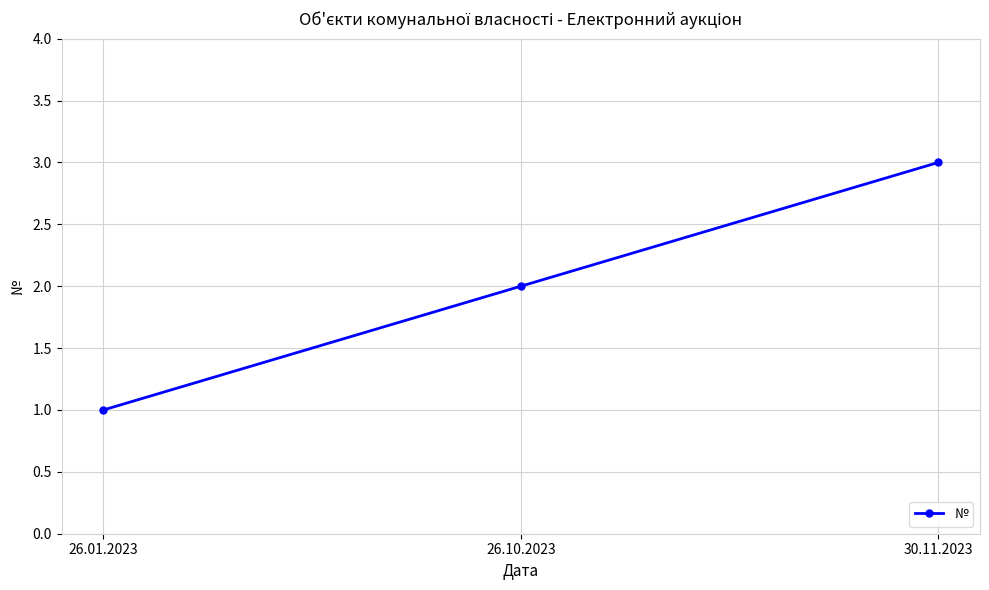

Count the values in the range 1 to 3.

3